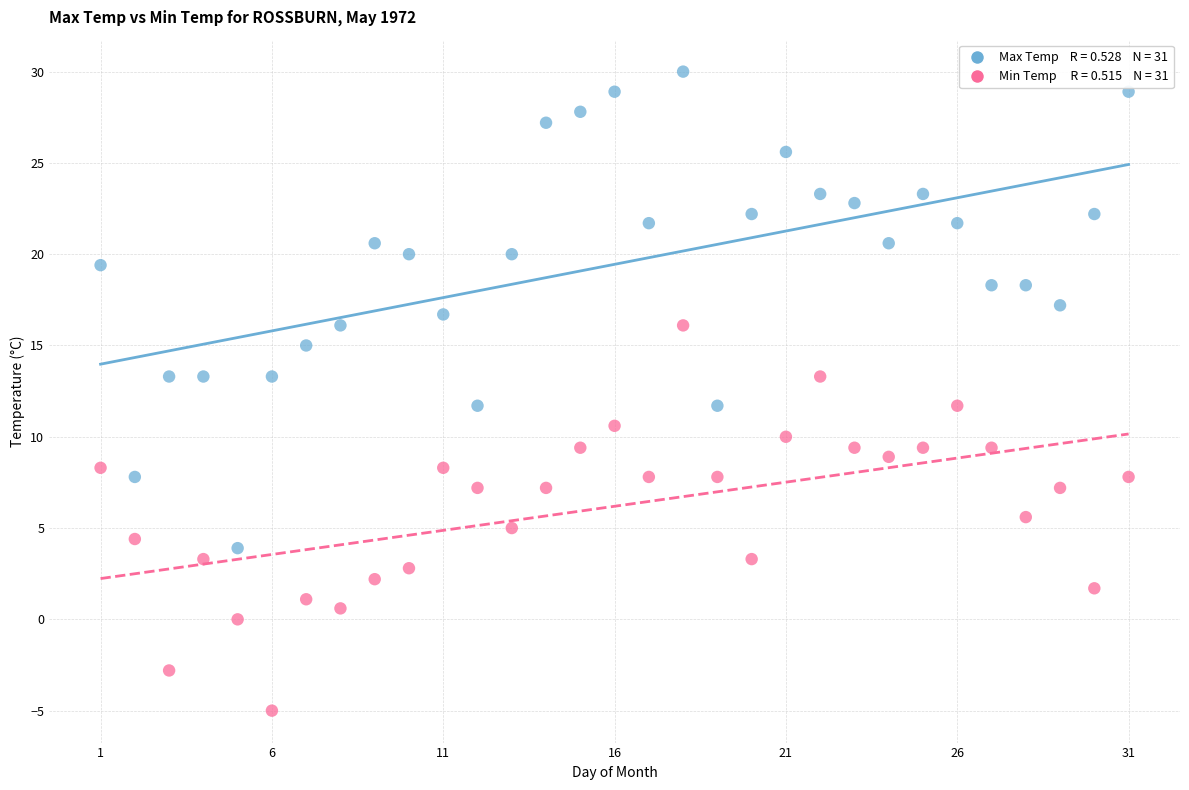

Across all data points, what is the range of Y values (max minus min)?

35.0